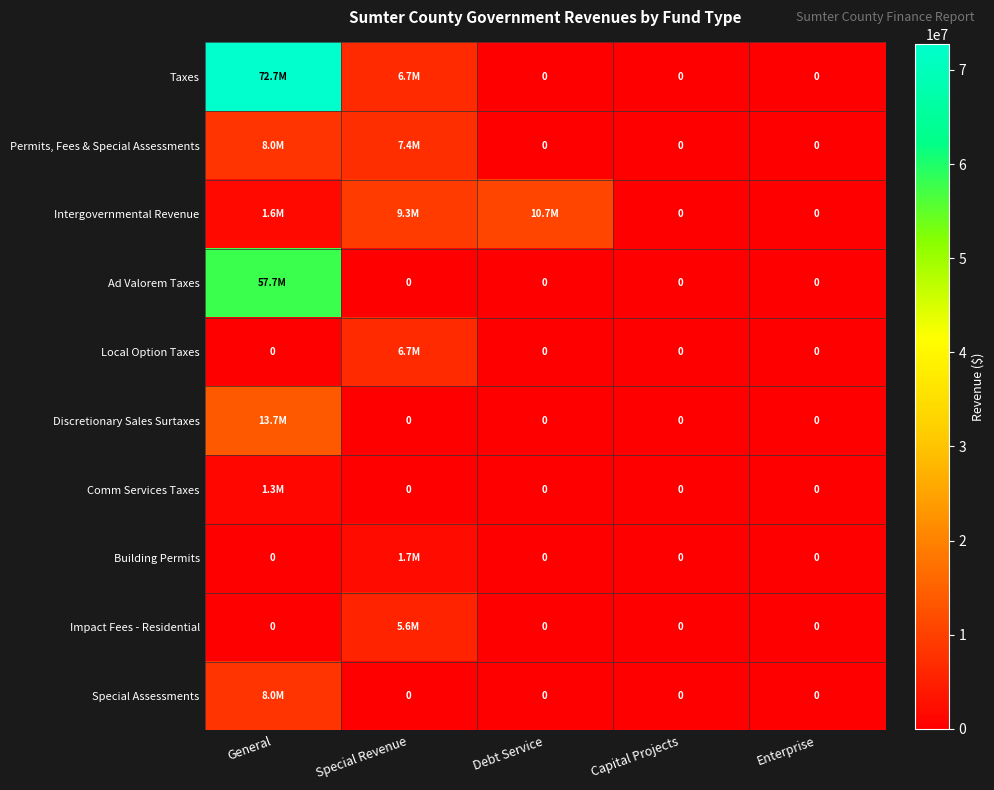

What is the sum of the Permits, Fees & Special Assessments values at Debt Service and Special Revenue?

7363288